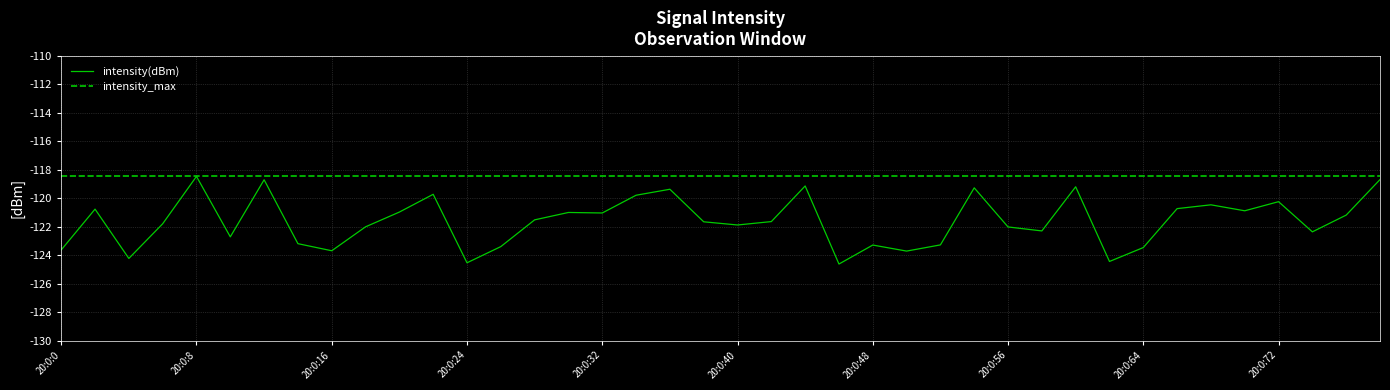

What is the difference between the maximum and second lowest values?

6.1